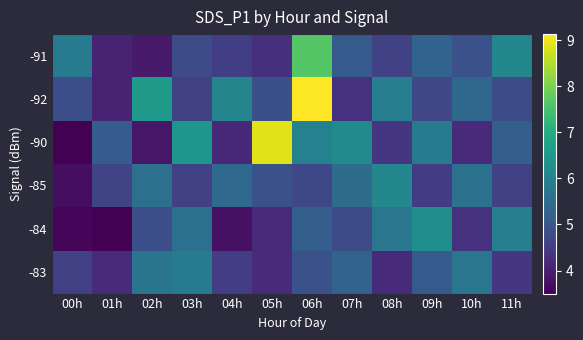

Reading left to right, transcribe all the data shown in this chart.

-91: 00h=5.8	01h=4.0	02h=3.9	03h=4.8	04h=4.5	05h=4.3	06h=7.7	07h=5.1	08h=4.6	09h=5.3	10h=4.9	11h=6.1
-92: 00h=4.8	01h=4.0	02h=6.5	03h=4.6	04h=6.1	05h=4.9	06h=9.1	07h=4.3	08h=5.9	09h=4.7	10h=5.4	11h=4.8
-90: 00h=3.5	01h=5.1	02h=3.8	03h=6.5	04h=4.1	05h=8.8	06h=6.0	07h=6.2	08h=4.4	09h=5.8	10h=4.2	11h=5.2
-85: 00h=3.7	01h=4.7	02h=5.6	03h=4.6	04h=5.4	05h=4.9	06h=4.7	07h=5.5	08h=6.1	09h=4.5	10h=5.6	11h=4.6
-84: 00h=3.6	01h=3.5	02h=4.8	03h=5.5	04h=3.8	05h=4.2	06h=5.2	07h=4.8	08h=5.7	09h=6.3	10h=4.3	11h=5.9
-83: 00h=4.6	01h=4.2	02h=5.7	03h=5.8	04h=4.5	05h=4.2	06h=4.9	07h=5.3	08h=4.2	09h=5.1	10h=5.7	11h=4.4